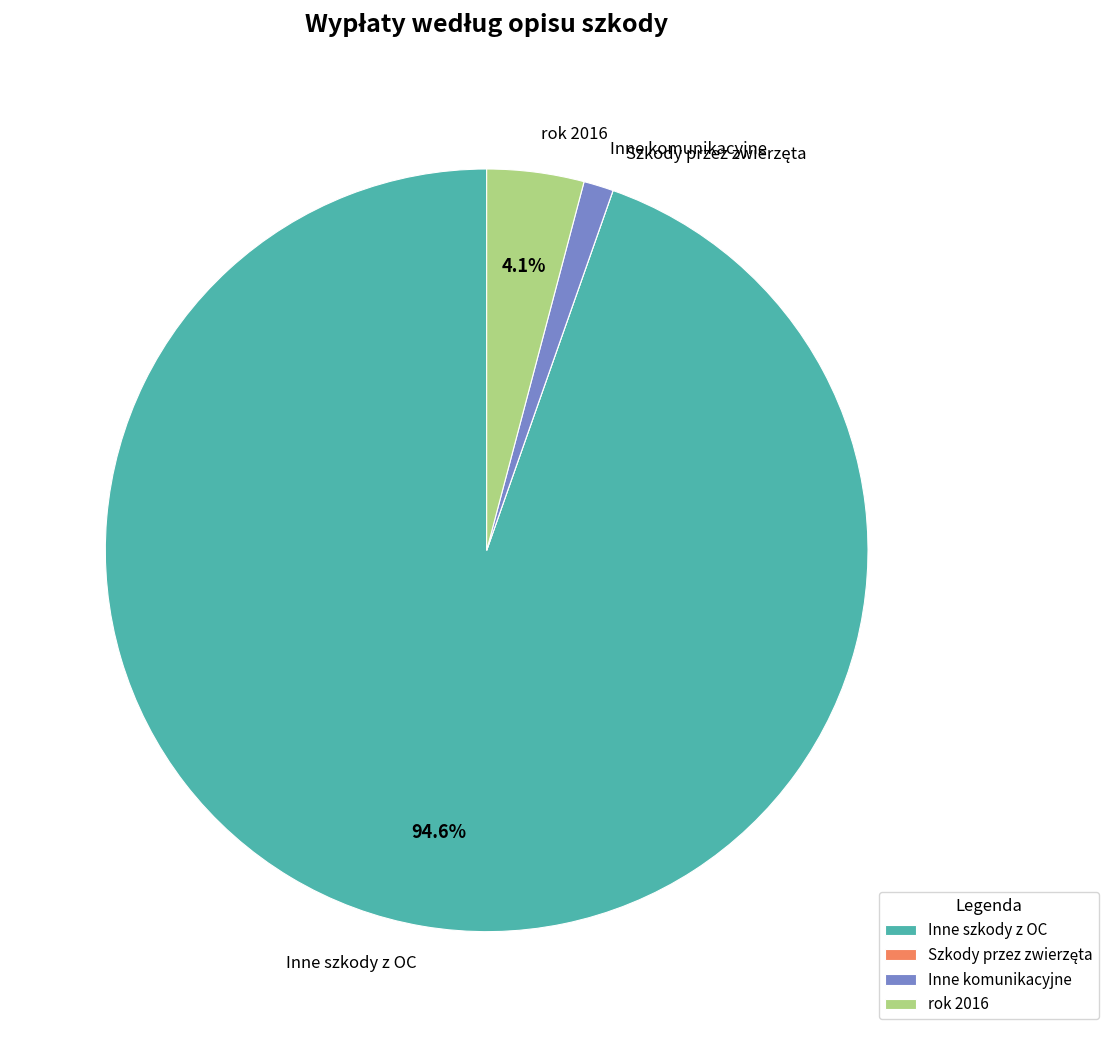

How much of the chart is everything except Inne szkody z OC?

5.4%